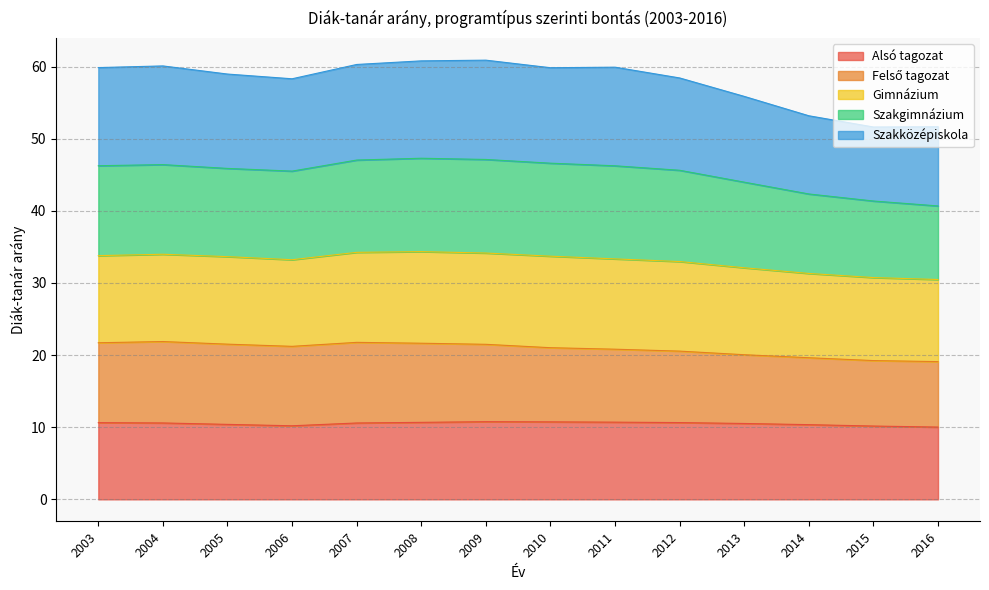

What is the total value across all series at 2013?

55.9